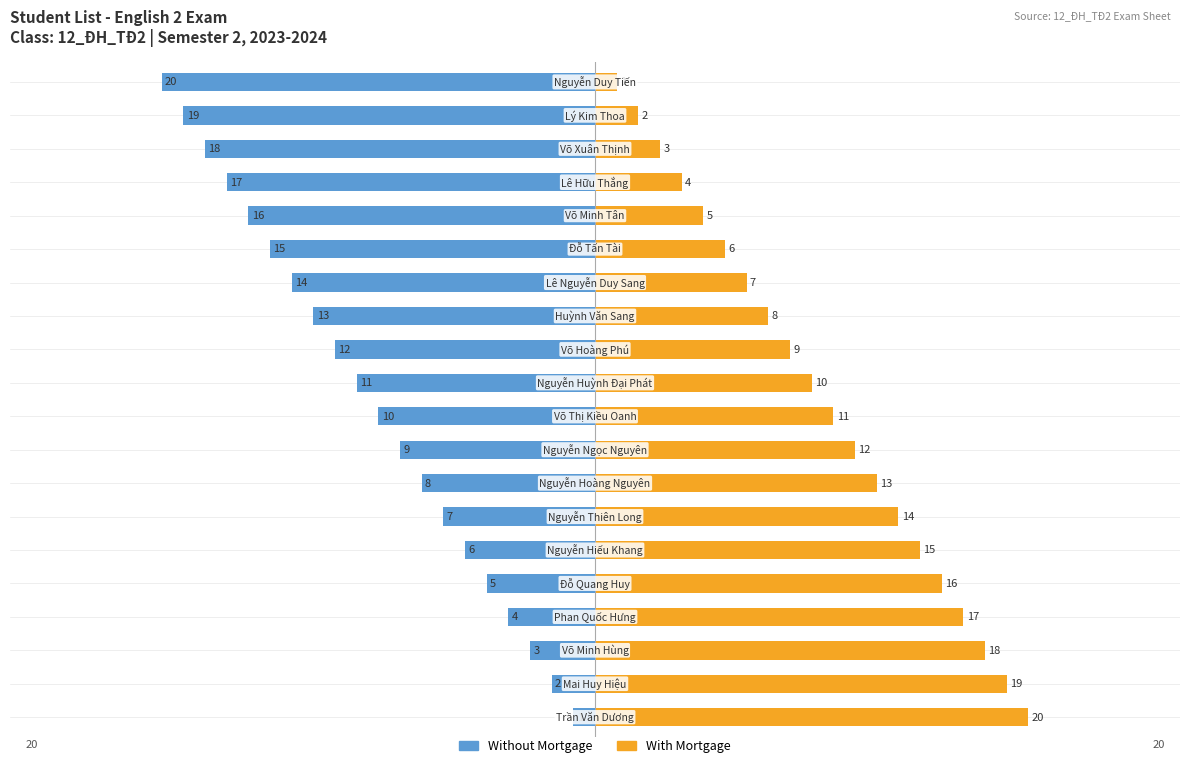

Is the value of Without Mortgage at 2 greater than the value of With Mortgage at 13?

No